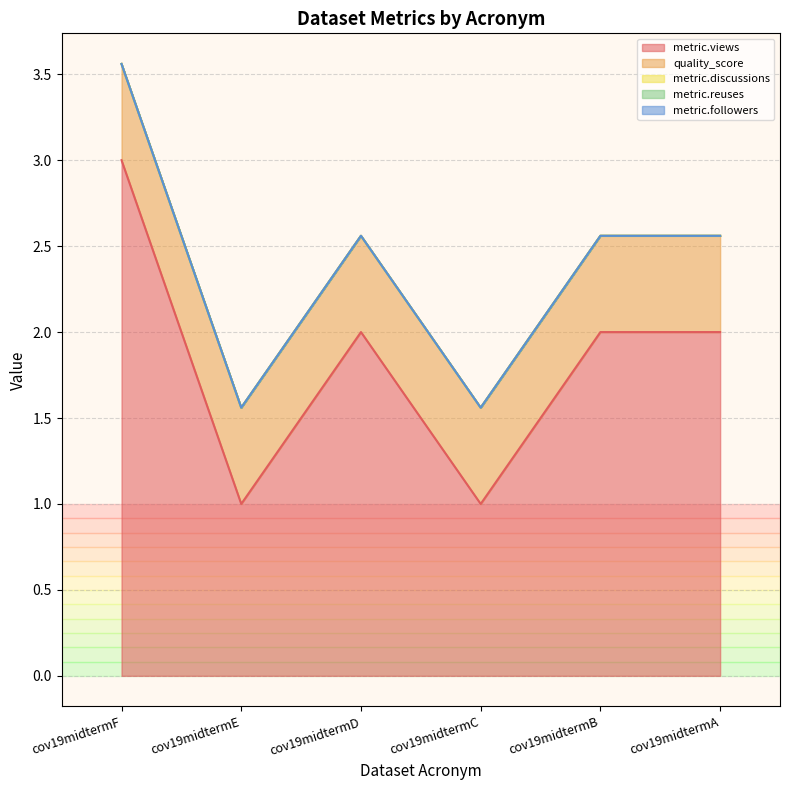

True or false: quality_score has more than 2 points higher than both neighbors.

False